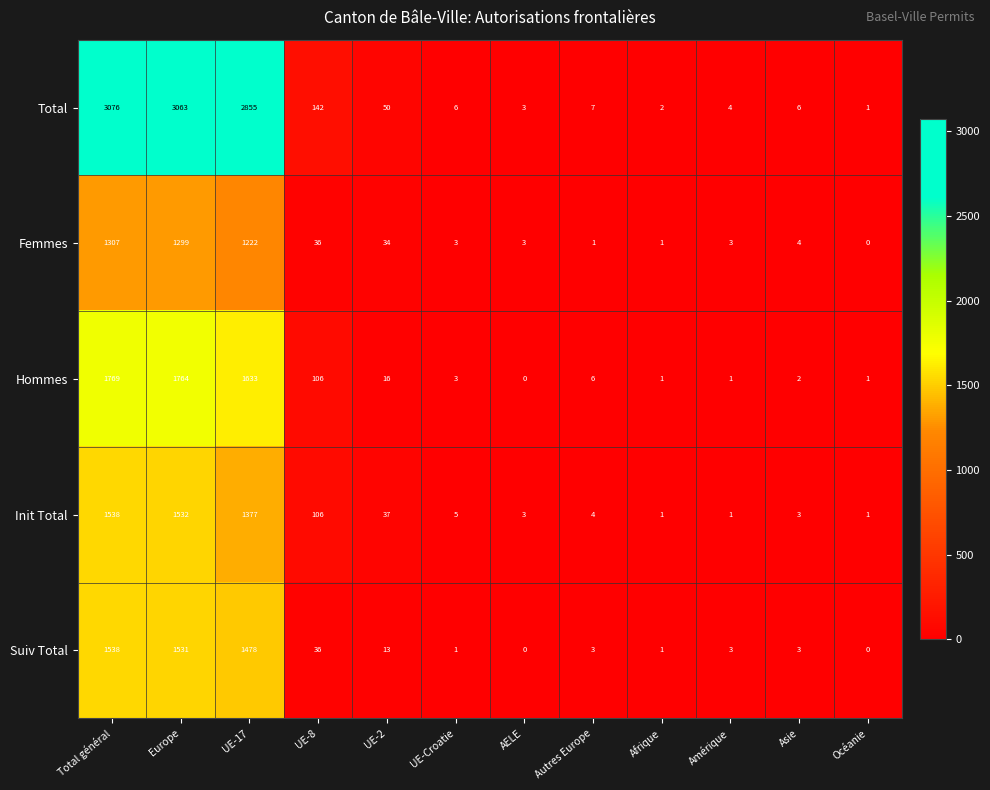

Which series has the largest total across all categories?

Total